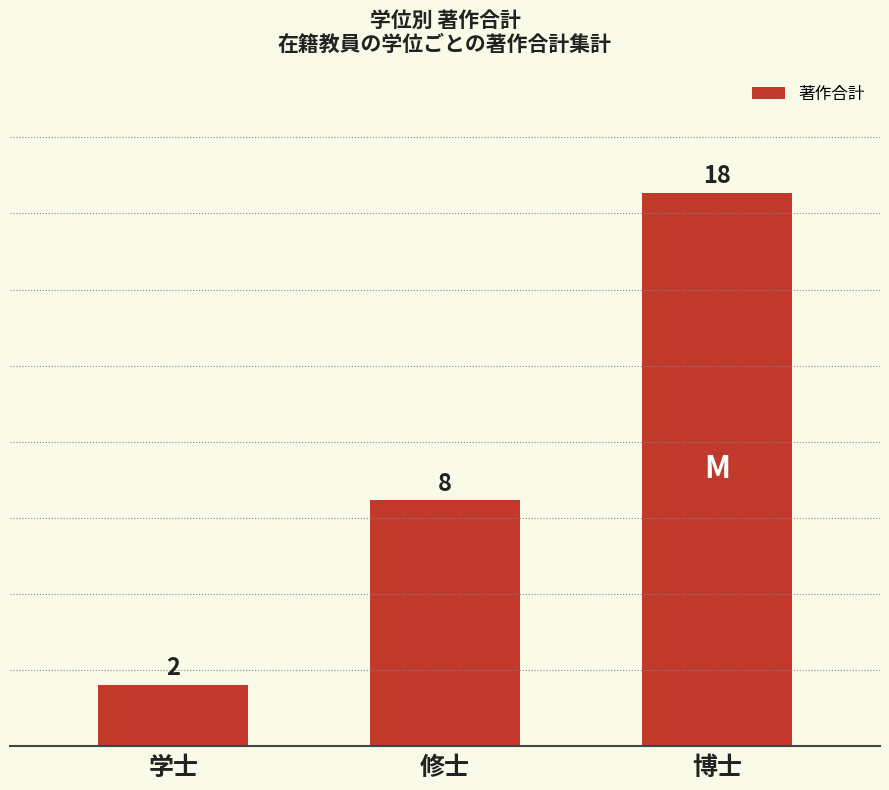

Which label corresponds to the largest value in the chart?

博士